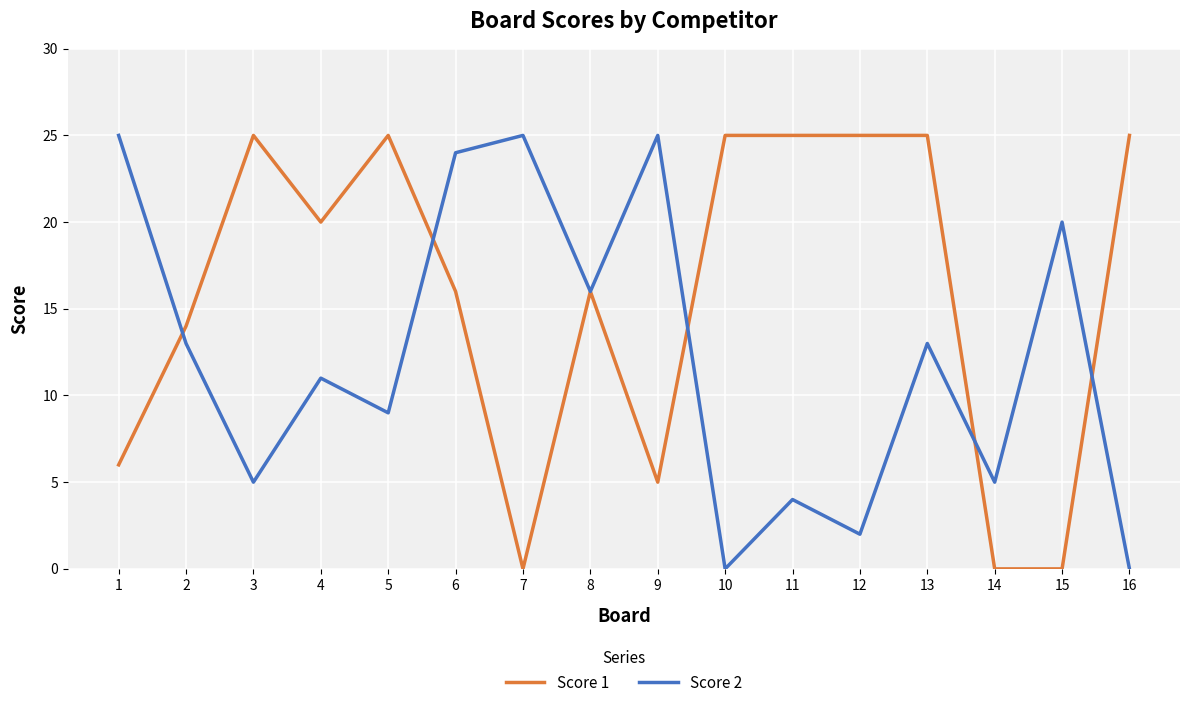

Does the chart have visible grid lines?

Yes